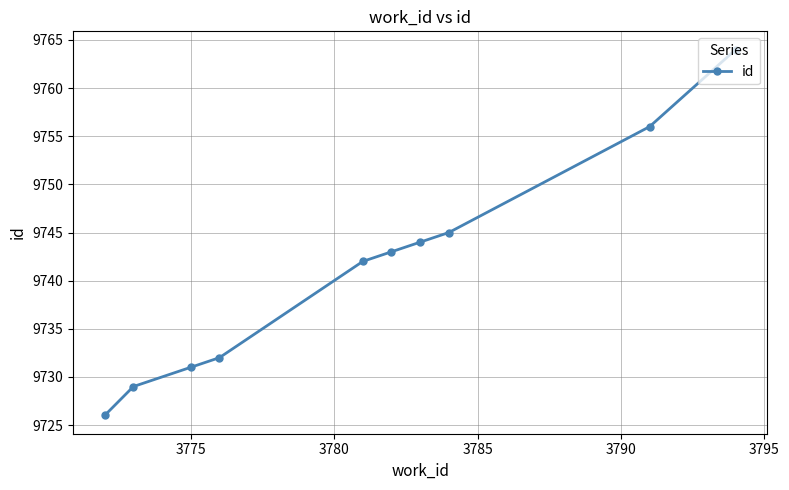

What is the difference between the second highest and second lowest values?

27